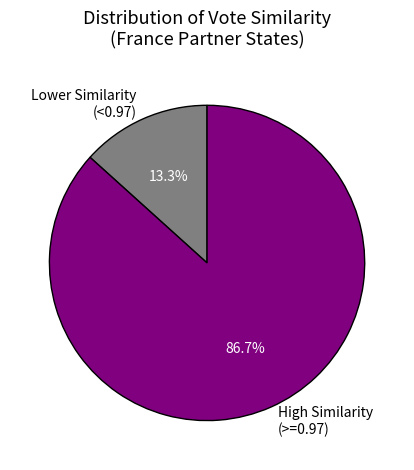

Which has a higher value, Lower Similarity (<0.97) or High Similarity (>=0.97)?

High Similarity (>=0.97)